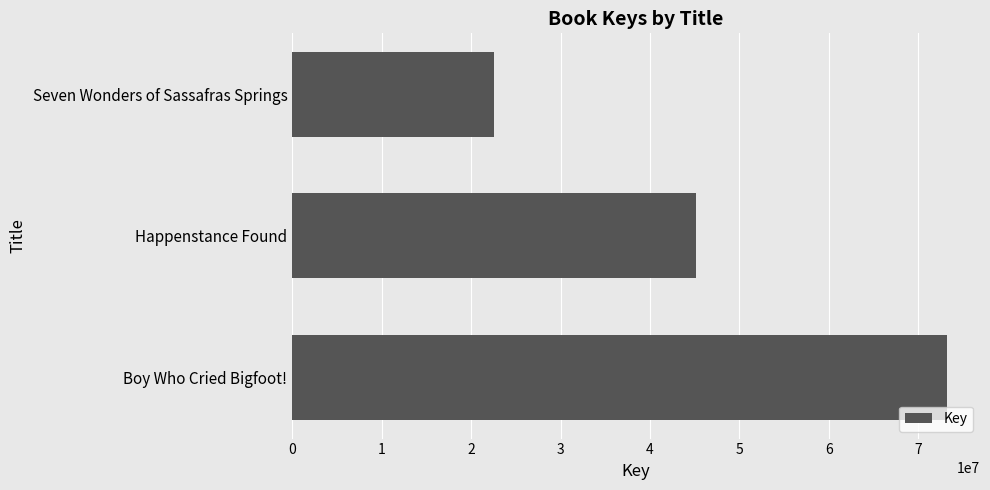

How many values are between 22562886 and 73229801?

3